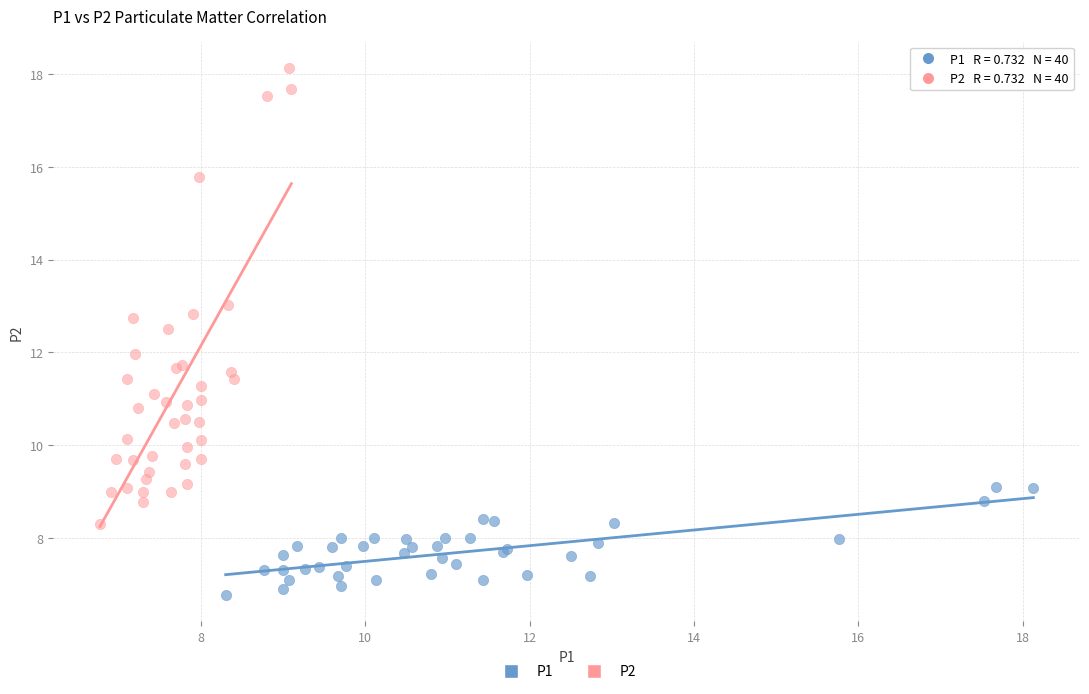

Which series reaches the maximum Y coordinate?

P2